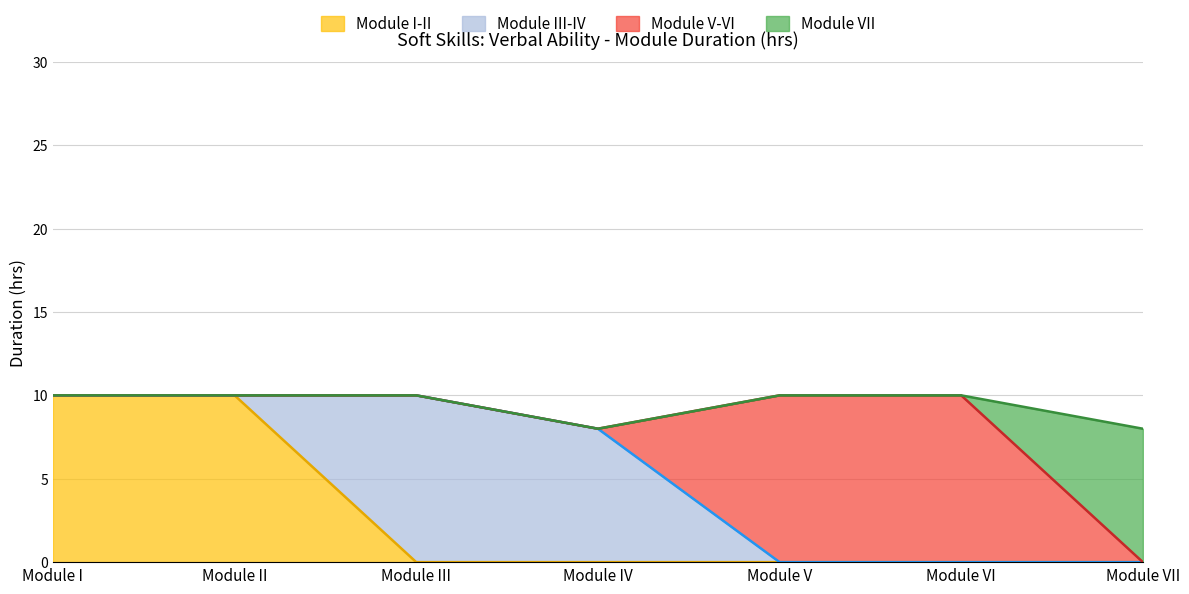

The value at Module I is 10. True or false?

True